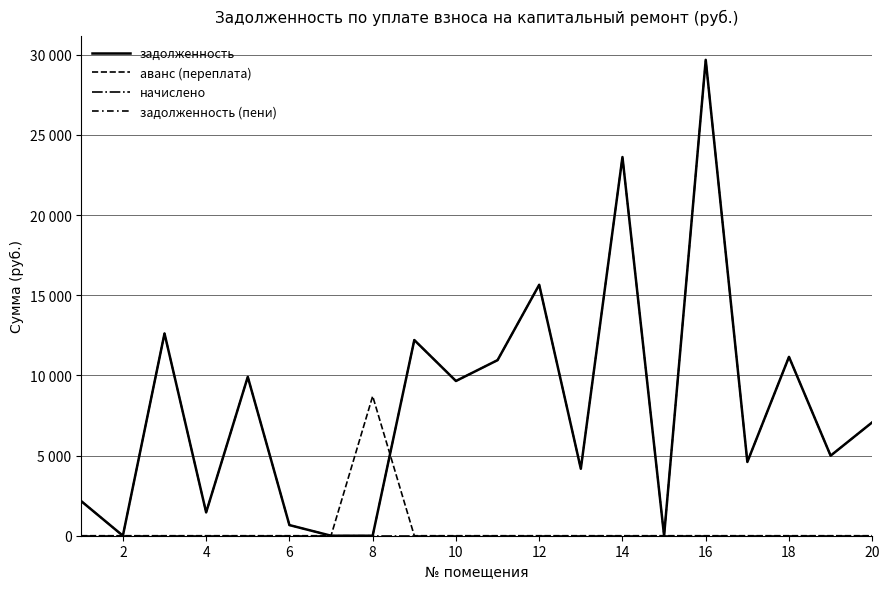

In задолженность (пени), how many points are higher than both neighbors (excluding endpoints)?

7